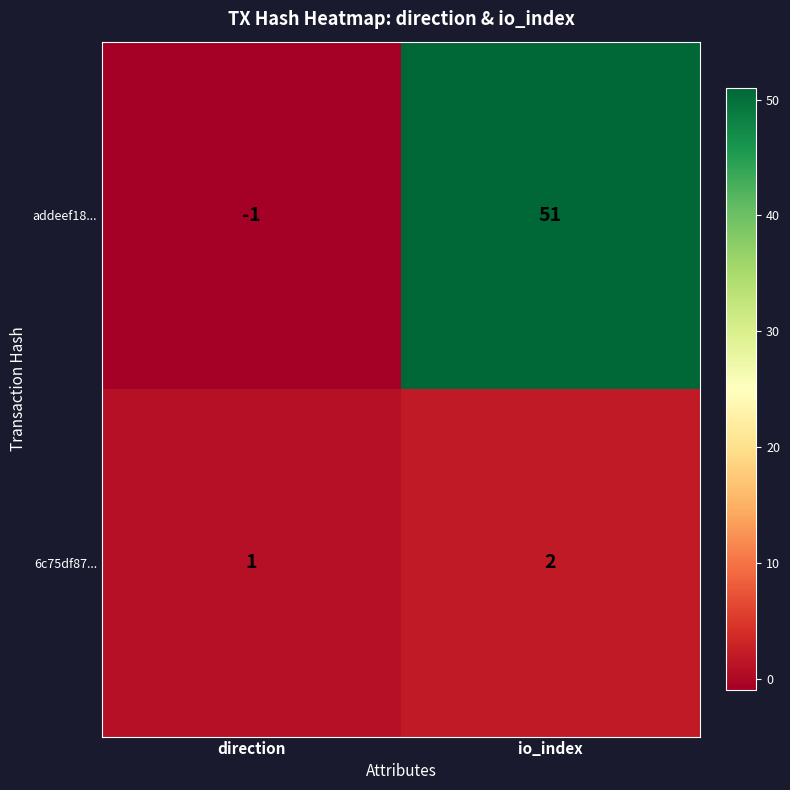

Reading left to right, what are all the values shown in this chart?

addeef18...: -1	51
6c75df87...: 1	2